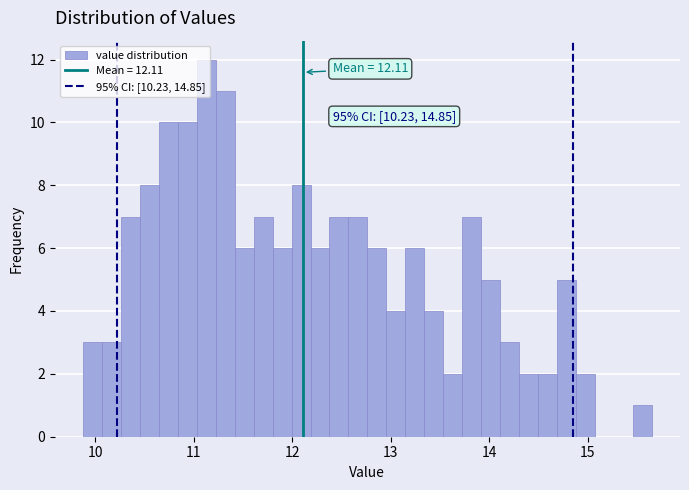

Around what value on the x-axis is the tallest bar? Give the approximate position of its centre, as read against the axis.

11.1